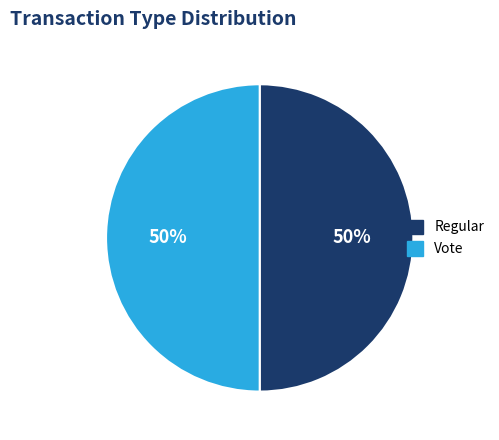

The Regular slice represents 50% of the pie. True or false?

True